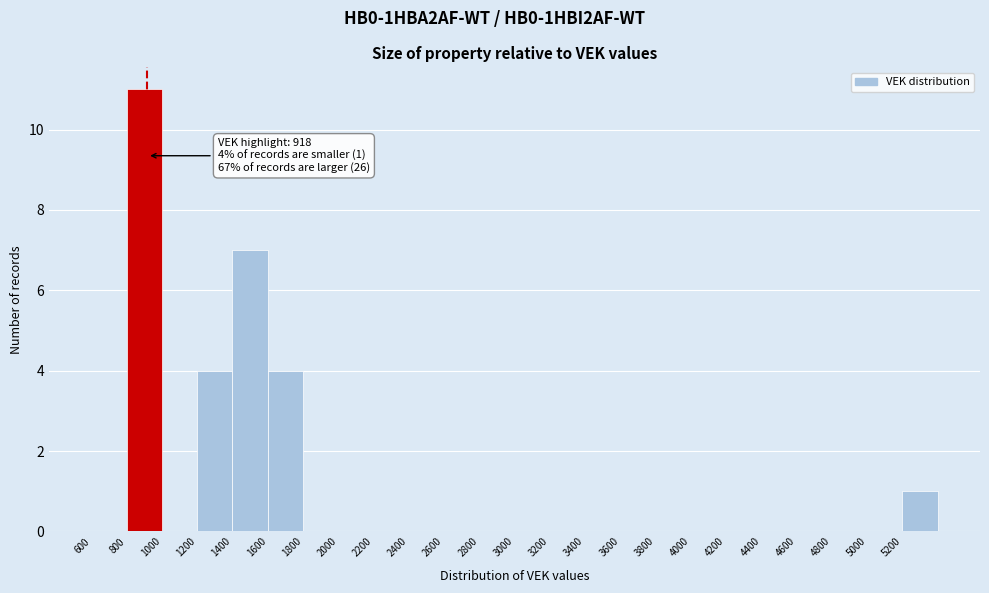

Over which range of the x-axis is the bar tallest?

800 to 1000